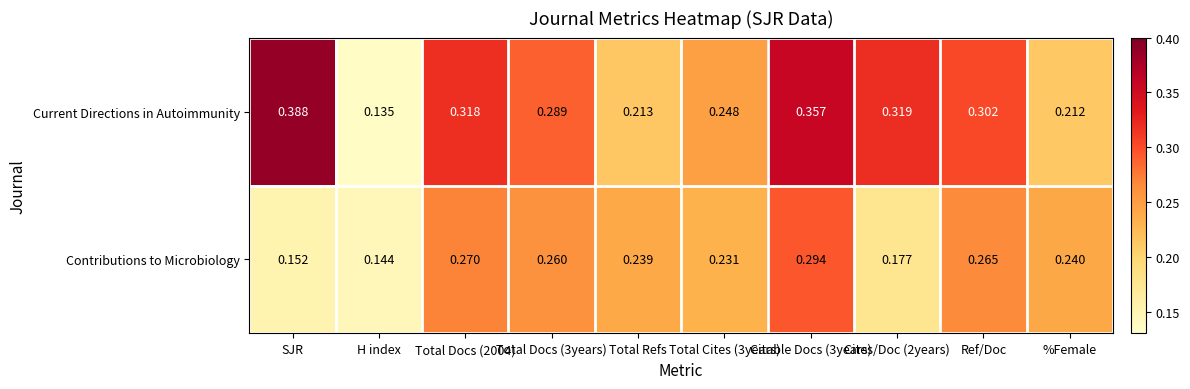

Is the value of Current Directions in Autoimmunity at Total Docs (3years) greater than the value of Contributions to Microbiology at Total Cites (3years)?

Yes